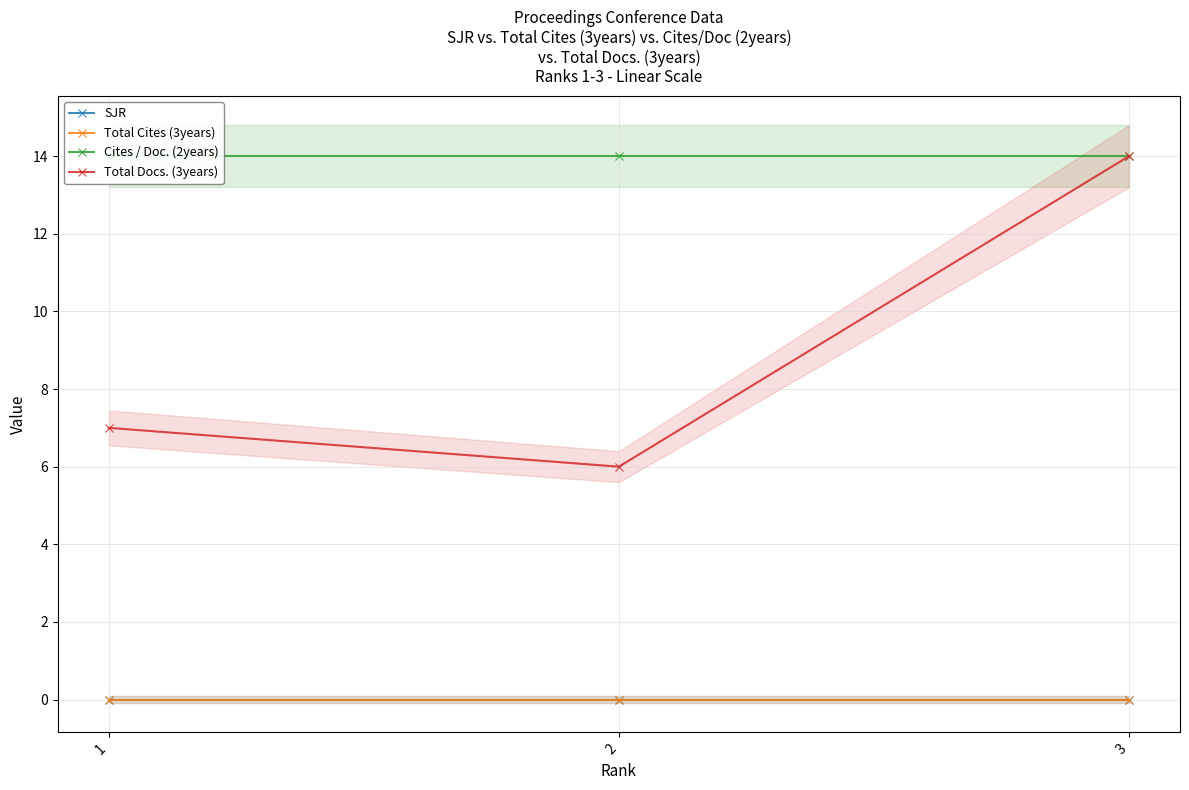

What are all the series names shown in the legend?

SJR, Total Cites (3years), Cites / Doc. (2years), Total Docs. (3years)